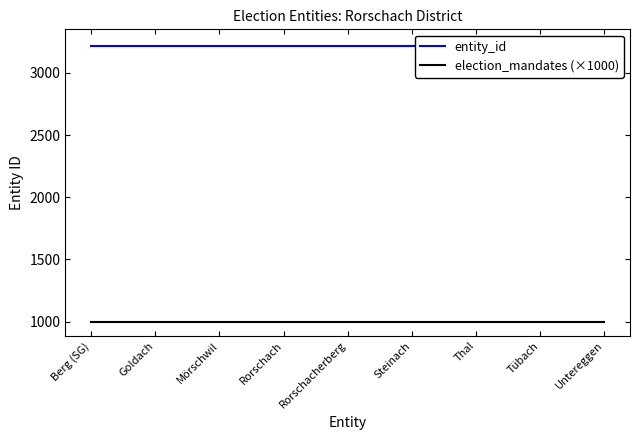

In entity_id, how many points are lower than both neighbors (excluding endpoints)?

1